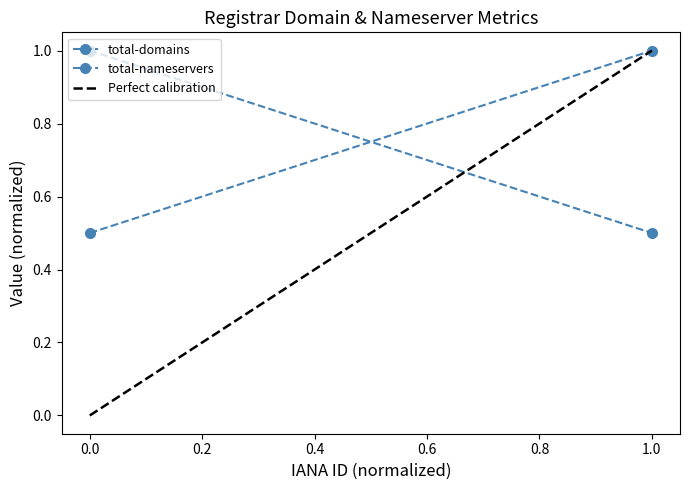

Is the value of total-domains at 1.0 greater than the value of Perfect calibration at 0.0?

Yes